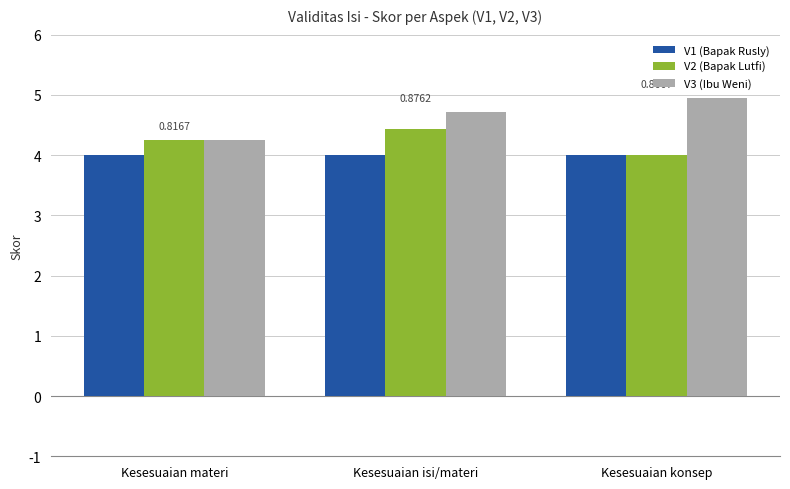

What is the total value across all series at Kesesuaian konsep?

12.9